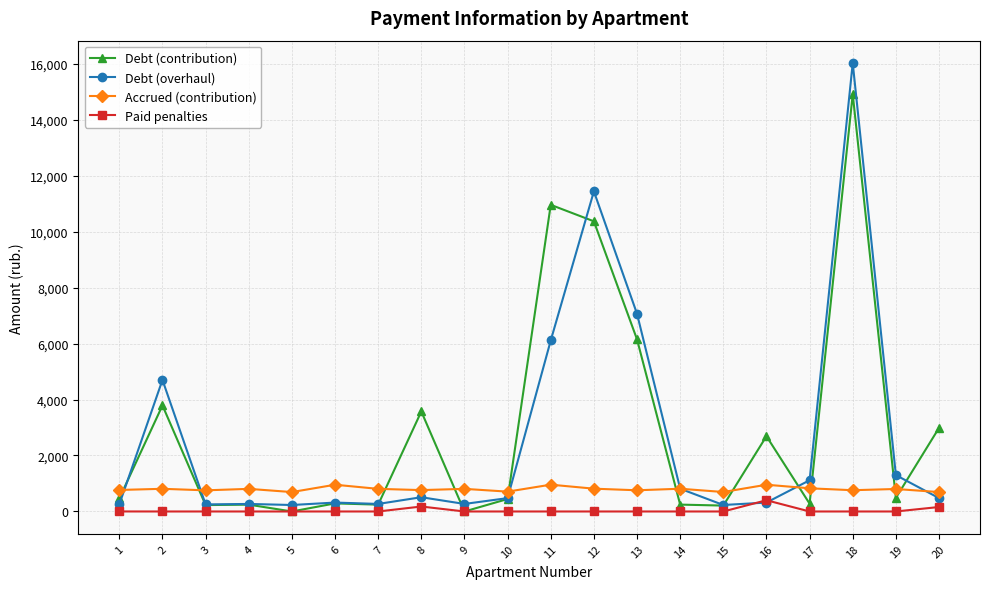

True or false: Accrued (contribution) and Debt (contribution) intersect in this chart.

True